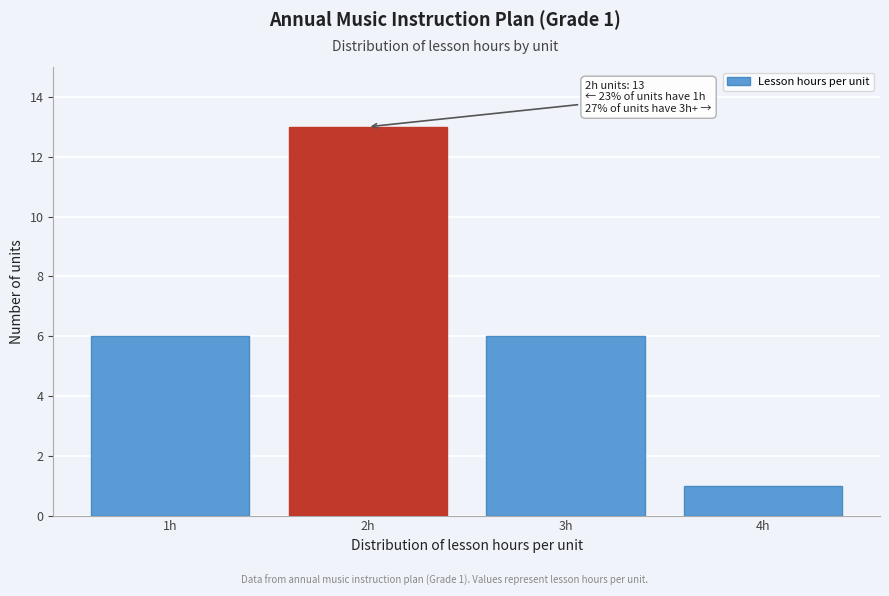

Reading left to right, what are all the values shown in this chart?

1h=6	2h=13	3h=6	4h=1